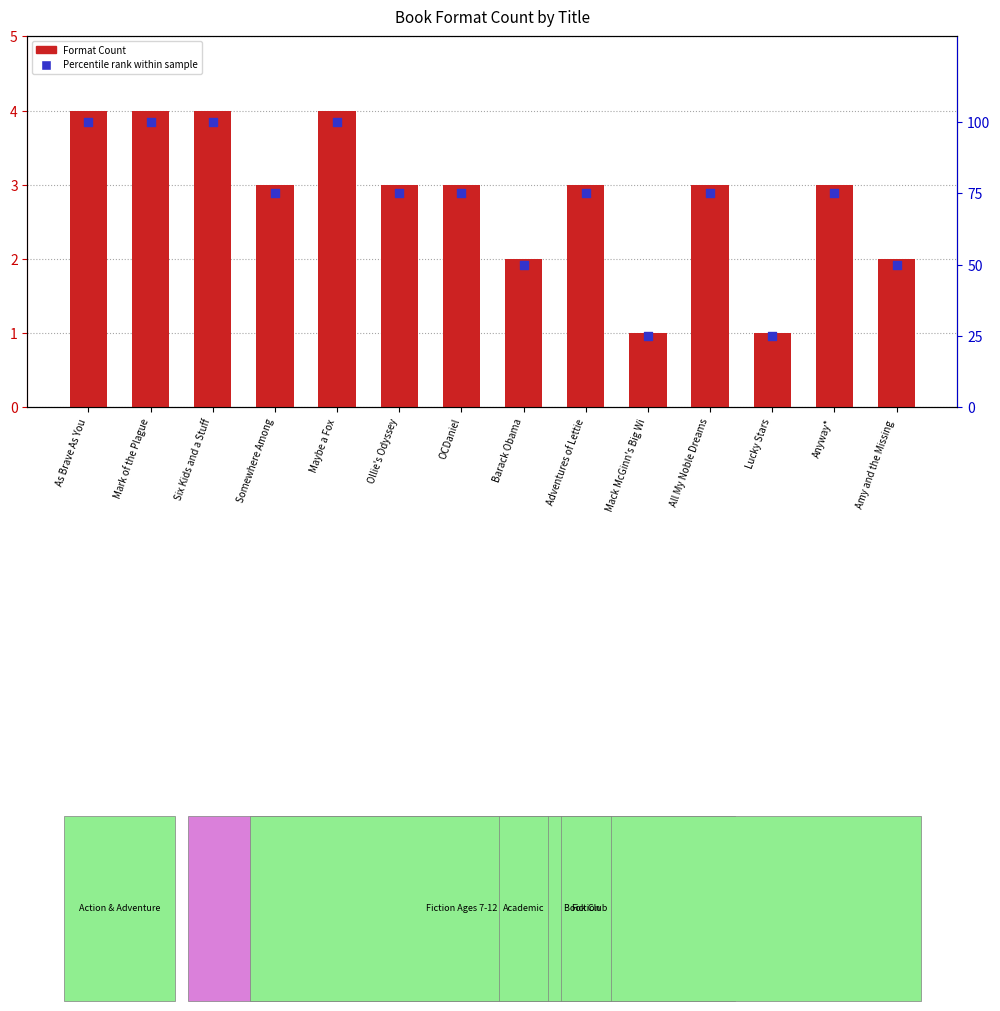

Which series reaches the maximum Y coordinate?

Percentile rank within sample